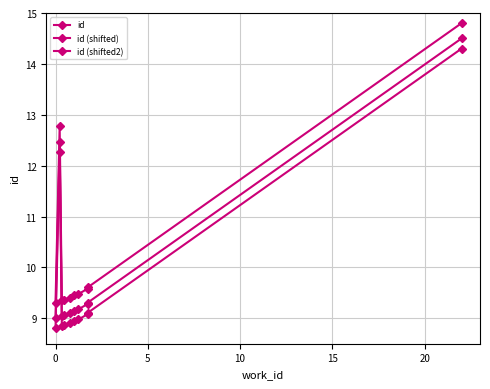

Rank the series by their maximum value, from highest to lowest.

id (shifted), id, id (shifted2)